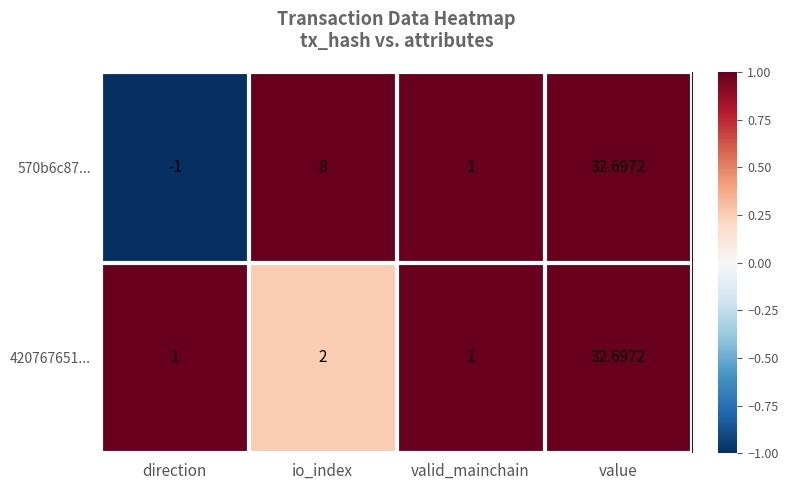

Between io_index and valid_mainchain, which series saw the biggest shift?

570b6c87...